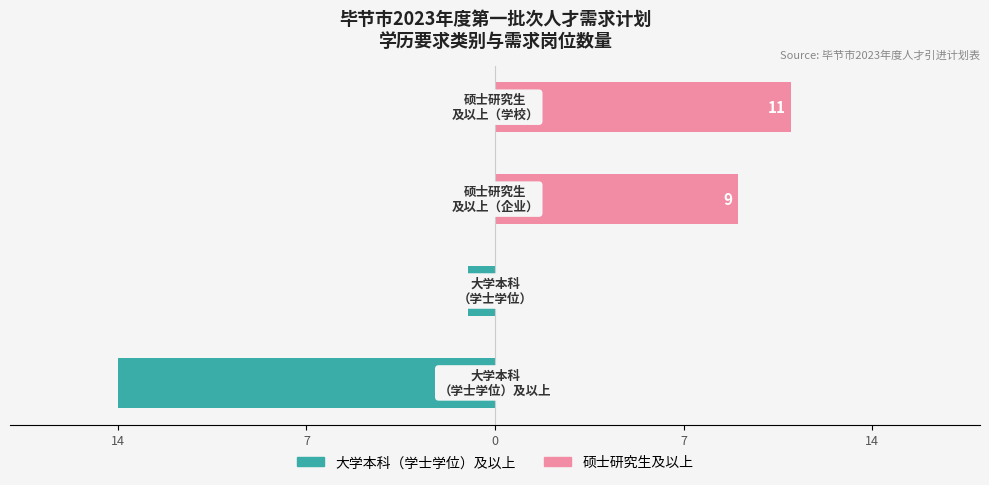

What is the difference between the maximum and minimum values in the 大学本科及以上 series?

14